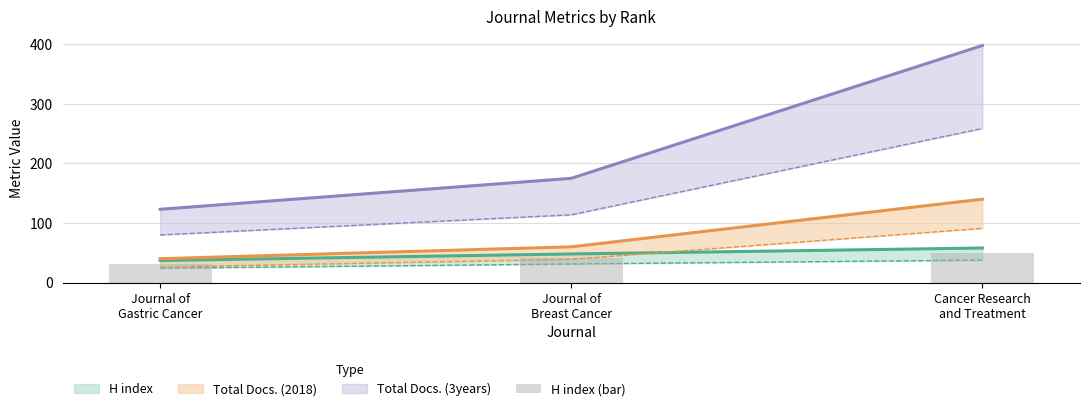

What is the difference between the values at Journal of
Gastric Cancer and Cancer Research
and Treatment?

17.8